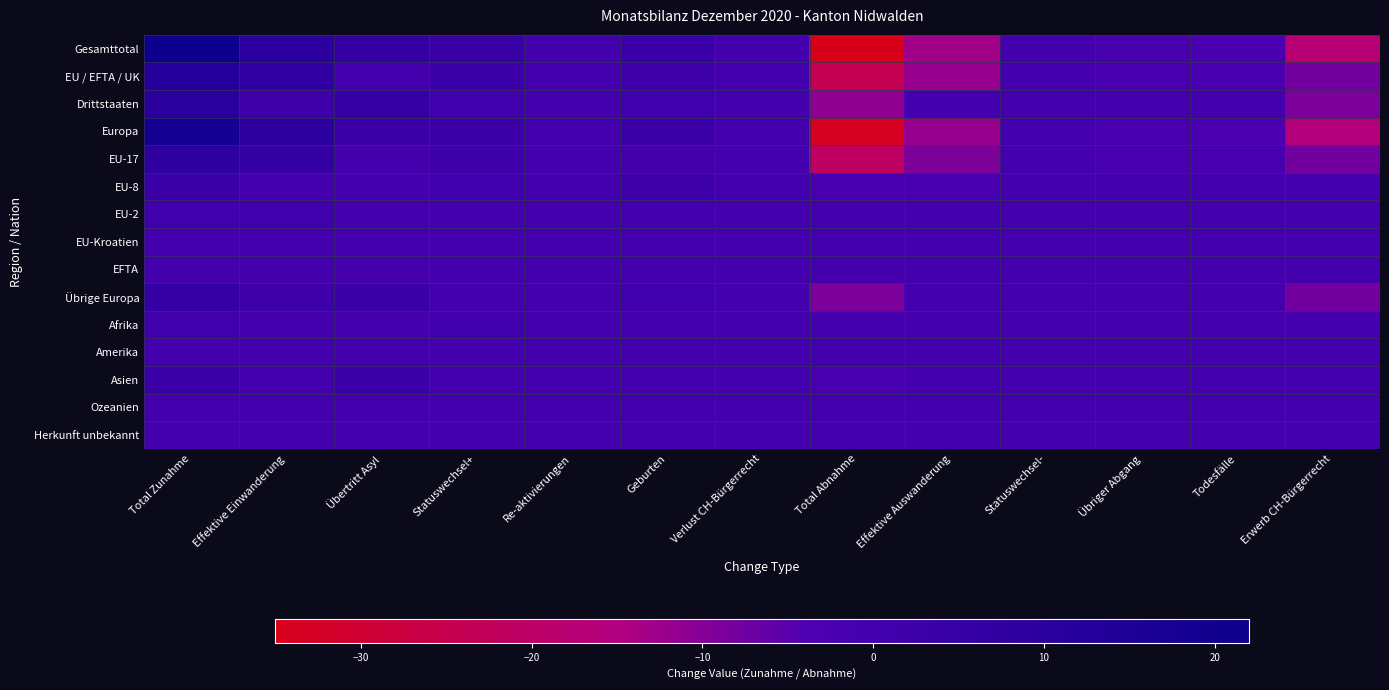

Reading left to right, what are all the values shown in this chart?

Gesamttotal: Total Zunahme=22	Effektive Einwanderung=9	Übertritt Asyl=6	Statuswechsel+=4	Re-aktivierungen=0	Geburten=3	Verlust CH-Bürgerrecht=0	Total Abnahme=-35	Effektive Auswanderung=-13	Statuswechsel-=0	Übriger Abgang=-2	Todesfälle=-3	Erwerb CH-Bürgerrecht=-17
EU / EFTA / UK: Total Zunahme=12	Effektive Einwanderung=7	Übertritt Asyl=0	Statuswechsel+=3	Re-aktivierungen=0	Geburten=2	Verlust CH-Bürgerrecht=0	Total Abnahme=-24	Effektive Auswanderung=-12	Statuswechsel-=0	Übriger Abgang=-2	Todesfälle=-2	Erwerb CH-Bürgerrecht=-8
Drittstaaten: Total Zunahme=10	Effektive Einwanderung=2	Übertritt Asyl=6	Statuswechsel+=1	Re-aktivierungen=0	Geburten=1	Verlust CH-Bürgerrecht=0	Total Abnahme=-11	Effektive Auswanderung=-1	Statuswechsel-=0	Übriger Abgang=0	Todesfälle=-1	Erwerb CH-Bürgerrecht=-9
Europa: Total Zunahme=18	Effektive Einwanderung=9	Übertritt Asyl=3	Statuswechsel+=3	Re-aktivierungen=0	Geburten=3	Verlust CH-Bürgerrecht=0	Total Abnahme=-33	Effektive Auswanderung=-12	Statuswechsel-=0	Übriger Abgang=-2	Todesfälle=-3	Erwerb CH-Bürgerrecht=-16
EU-17: Total Zunahme=8	Effektive Einwanderung=6	Übertritt Asyl=0	Statuswechsel+=2	Re-aktivierungen=0	Geburten=0	Verlust CH-Bürgerrecht=0	Total Abnahme=-21	Effektive Auswanderung=-9	Statuswechsel-=0	Übriger Abgang=-2	Todesfälle=-2	Erwerb CH-Bürgerrecht=-8
EU-8: Total Zunahme=3	Effektive Einwanderung=0	Übertritt Asyl=0	Statuswechsel+=1	Re-aktivierungen=0	Geburten=2	Verlust CH-Bürgerrecht=0	Total Abnahme=-2	Effektive Auswanderung=-2	Statuswechsel-=0	Übriger Abgang=0	Todesfälle=0	Erwerb CH-Bürgerrecht=0
EU-2: Total Zunahme=1	Effektive Einwanderung=1	Übertritt Asyl=0	Statuswechsel+=0	Re-aktivierungen=0	Geburten=0	Verlust CH-Bürgerrecht=0	Total Abnahme=0	Effektive Auswanderung=0	Statuswechsel-=0	Übriger Abgang=0	Todesfälle=0	Erwerb CH-Bürgerrecht=0
EU-Kroatien: Total Zunahme=0	Effektive Einwanderung=0	Übertritt Asyl=0	Statuswechsel+=0	Re-aktivierungen=0	Geburten=0	Verlust CH-Bürgerrecht=0	Total Abnahme=-1	Effektive Auswanderung=-1	Statuswechsel-=0	Übriger Abgang=0	Todesfälle=0	Erwerb CH-Bürgerrecht=0
EFTA: Total Zunahme=0	Effektive Einwanderung=0	Übertritt Asyl=0	Statuswechsel+=0	Re-aktivierungen=0	Geburten=0	Verlust CH-Bürgerrecht=0	Total Abnahme=0	Effektive Auswanderung=0	Statuswechsel-=0	Übriger Abgang=0	Todesfälle=0	Erwerb CH-Bürgerrecht=0
Übrige Europa: Total Zunahme=6	Effektive Einwanderung=2	Übertritt Asyl=3	Statuswechsel+=0	Re-aktivierungen=0	Geburten=1	Verlust CH-Bürgerrecht=0	Total Abnahme=-9	Effektive Auswanderung=0	Statuswechsel-=0	Übriger Abgang=0	Todesfälle=-1	Erwerb CH-Bürgerrecht=-8
Afrika: Total Zunahme=1	Effektive Einwanderung=0	Übertritt Asyl=0	Statuswechsel+=1	Re-aktivierungen=0	Geburten=0	Verlust CH-Bürgerrecht=0	Total Abnahme=0	Effektive Auswanderung=0	Statuswechsel-=0	Übriger Abgang=0	Todesfälle=0	Erwerb CH-Bürgerrecht=0
Amerika: Total Zunahme=0	Effektive Einwanderung=0	Übertritt Asyl=0	Statuswechsel+=0	Re-aktivierungen=0	Geburten=0	Verlust CH-Bürgerrecht=0	Total Abnahme=0	Effektive Auswanderung=0	Statuswechsel-=0	Übriger Abgang=0	Todesfälle=0	Erwerb CH-Bürgerrecht=0
Asien: Total Zunahme=3	Effektive Einwanderung=0	Übertritt Asyl=3	Statuswechsel+=0	Re-aktivierungen=0	Geburten=0	Verlust CH-Bürgerrecht=0	Total Abnahme=-2	Effektive Auswanderung=-1	Statuswechsel-=0	Übriger Abgang=0	Todesfälle=0	Erwerb CH-Bürgerrecht=-1
Ozeanien: Total Zunahme=0	Effektive Einwanderung=0	Übertritt Asyl=0	Statuswechsel+=0	Re-aktivierungen=0	Geburten=0	Verlust CH-Bürgerrecht=0	Total Abnahme=0	Effektive Auswanderung=0	Statuswechsel-=0	Übriger Abgang=0	Todesfälle=0	Erwerb CH-Bürgerrecht=0
Herkunft unbekannt: Total Zunahme=0	Effektive Einwanderung=0	Übertritt Asyl=0	Statuswechsel+=0	Re-aktivierungen=0	Geburten=0	Verlust CH-Bürgerrecht=0	Total Abnahme=0	Effektive Auswanderung=0	Statuswechsel-=0	Übriger Abgang=0	Todesfälle=0	Erwerb CH-Bürgerrecht=0